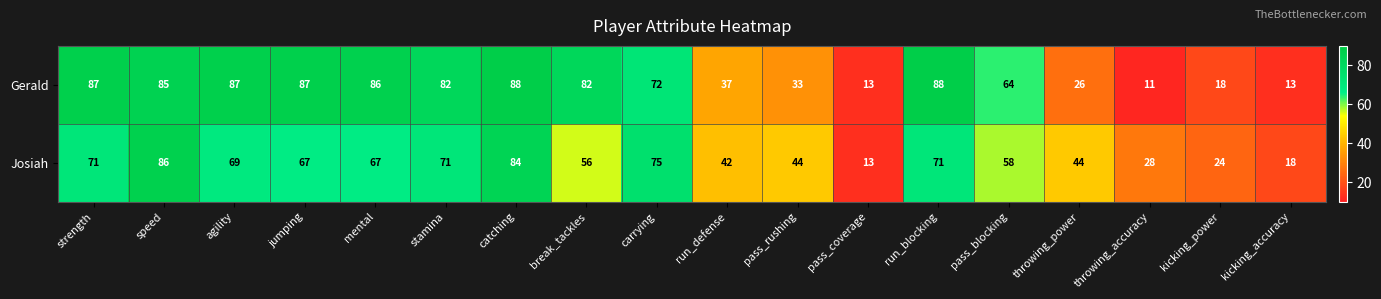

What is the minimum value shown in the chart?

11